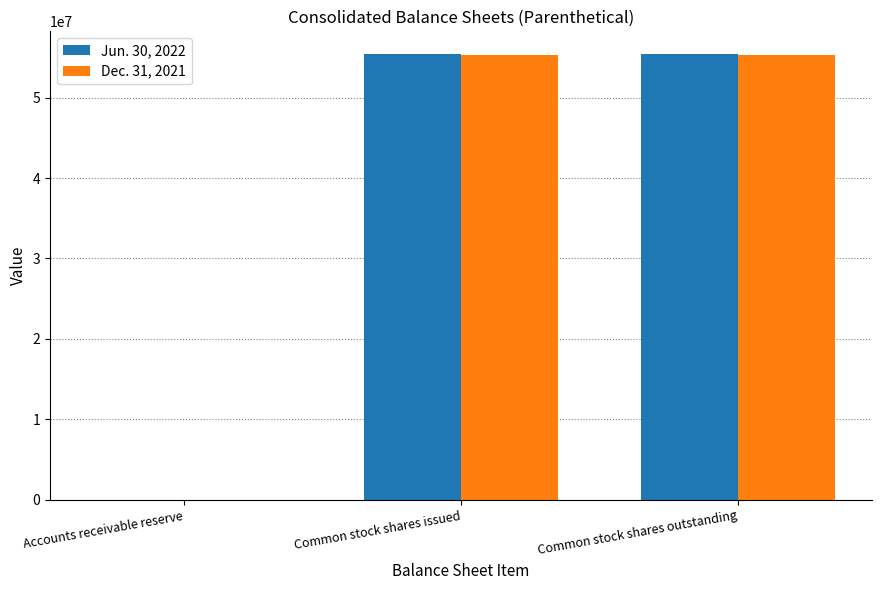

True or false: Dec. 31, 2021 has a value of 38615839 at Common stock shares issued.

False